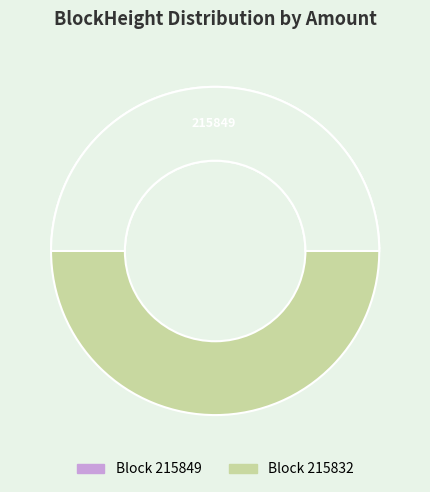

What percentage do 215849 and 215832 together represent?

100.0%